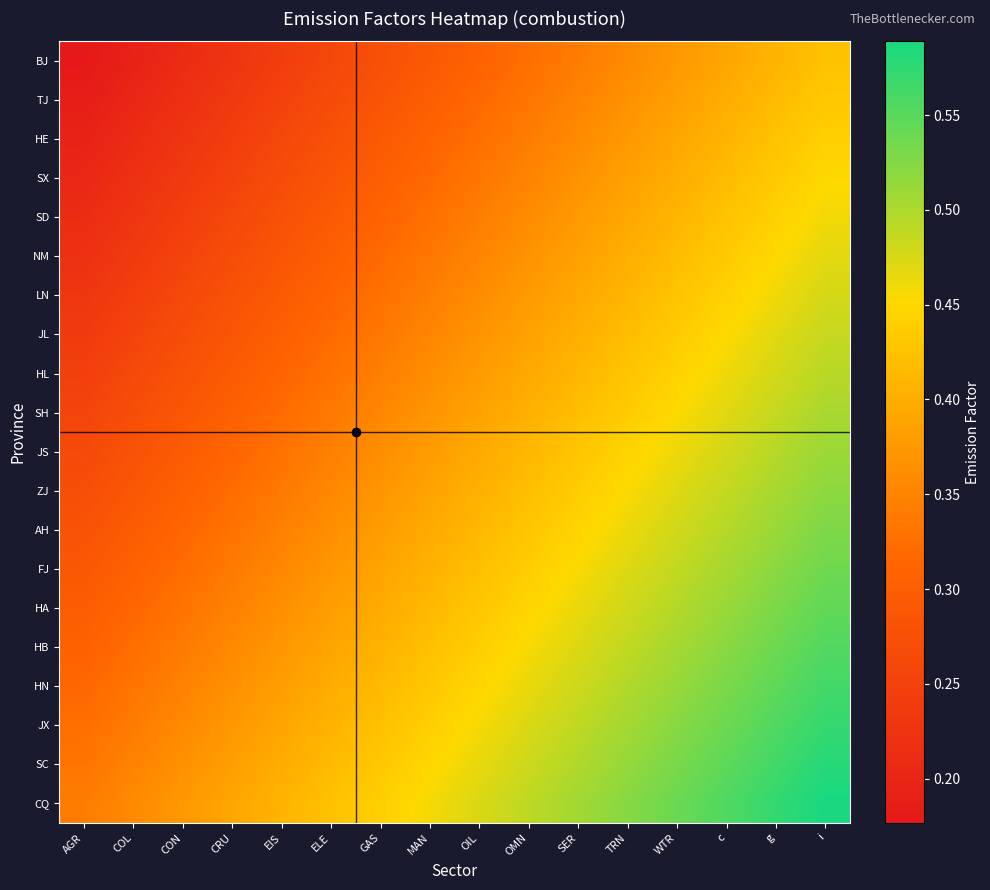

Rank the series at i from lowest to highest value.

BJ, TJ, HE, SX, SD, NM, LN, JL, HL, SH, JS, ZJ, AH, FJ, HA, HB, HN, JX, SC, CQ